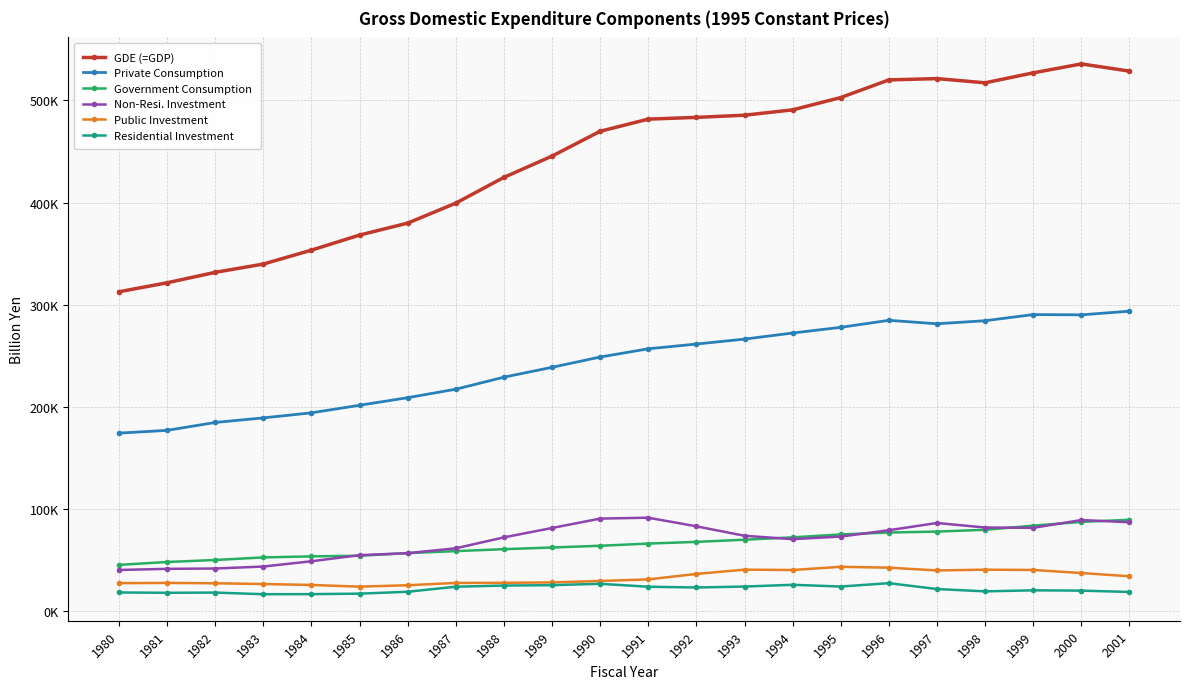

What are all the series names shown in the legend?

GDE (=GDP), Private Consumption, Government Consumption, Non-Resi. Investment, Public Investment, Residential Investment